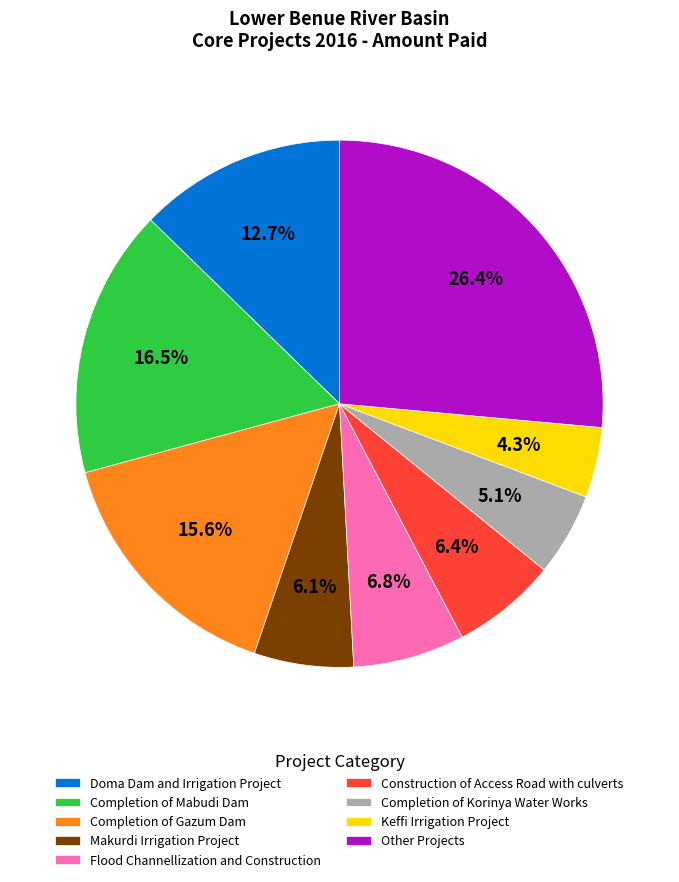

What percentage is the Keffi Irrigation Project slice, to the nearest percent?

4%